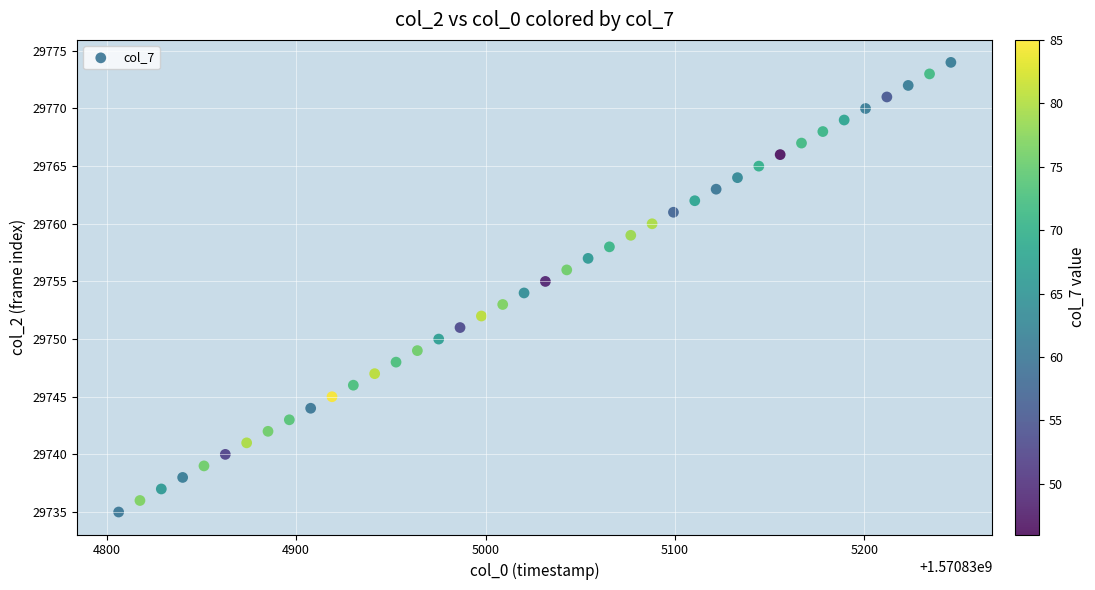

What is the range of Y values (max minus min)?

39